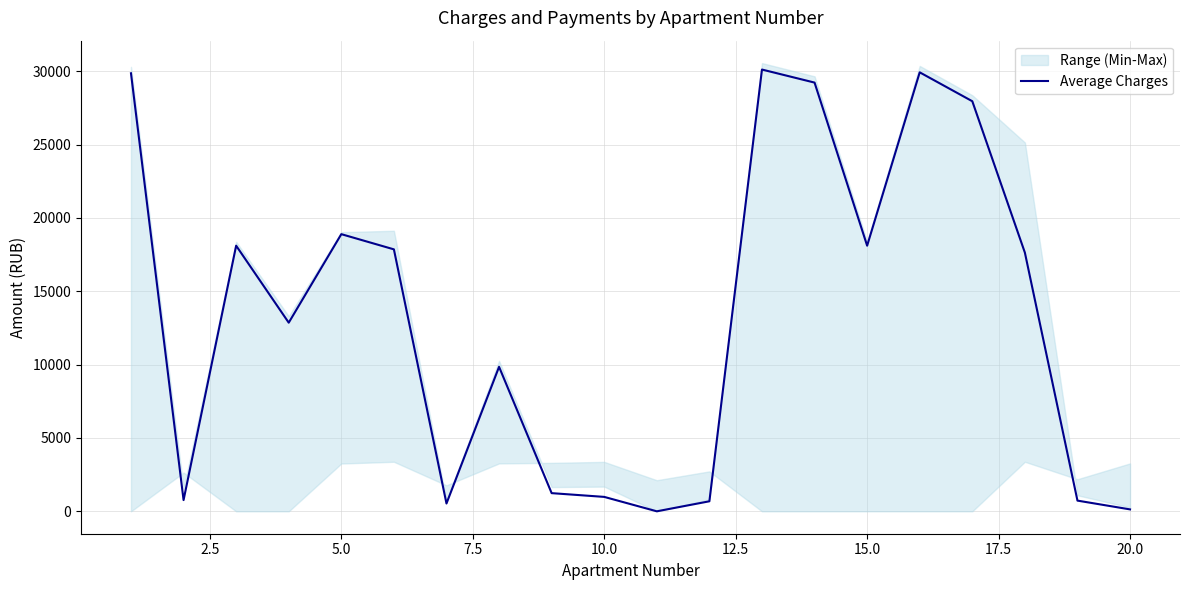

What is the maximum value for Average Charges?

30120.9